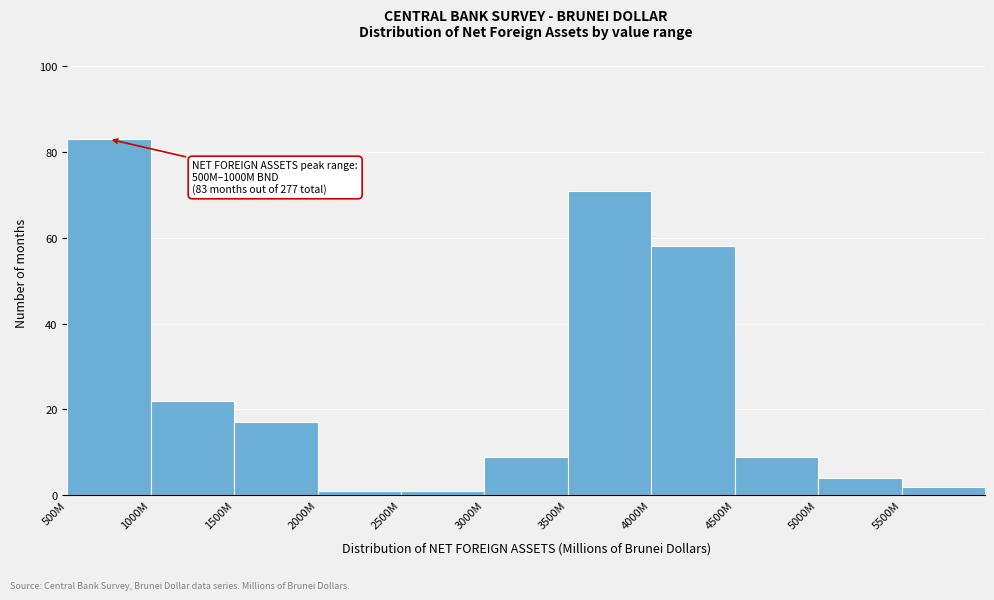

Reading left to right, list all the values displayed in this chart.

83	22	17	1	1	9	71	58	9	4	2